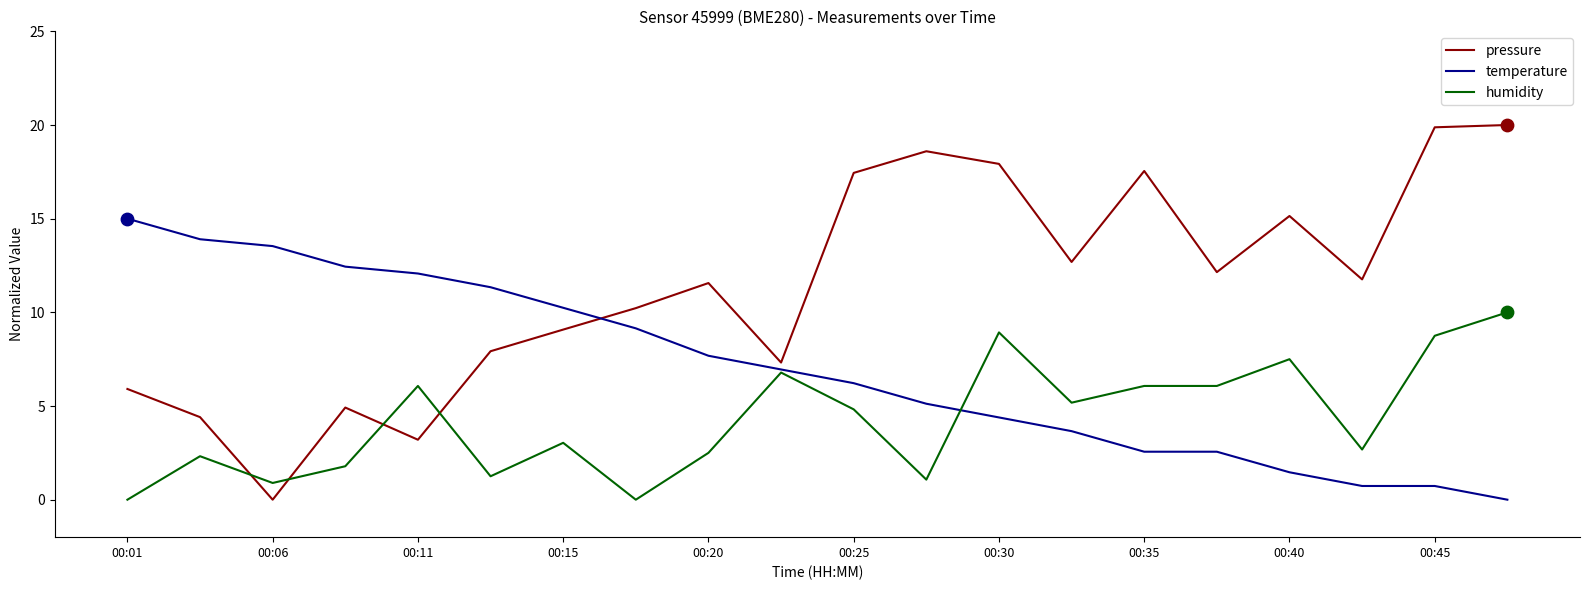

Which series has the widest spread of values?

pressure